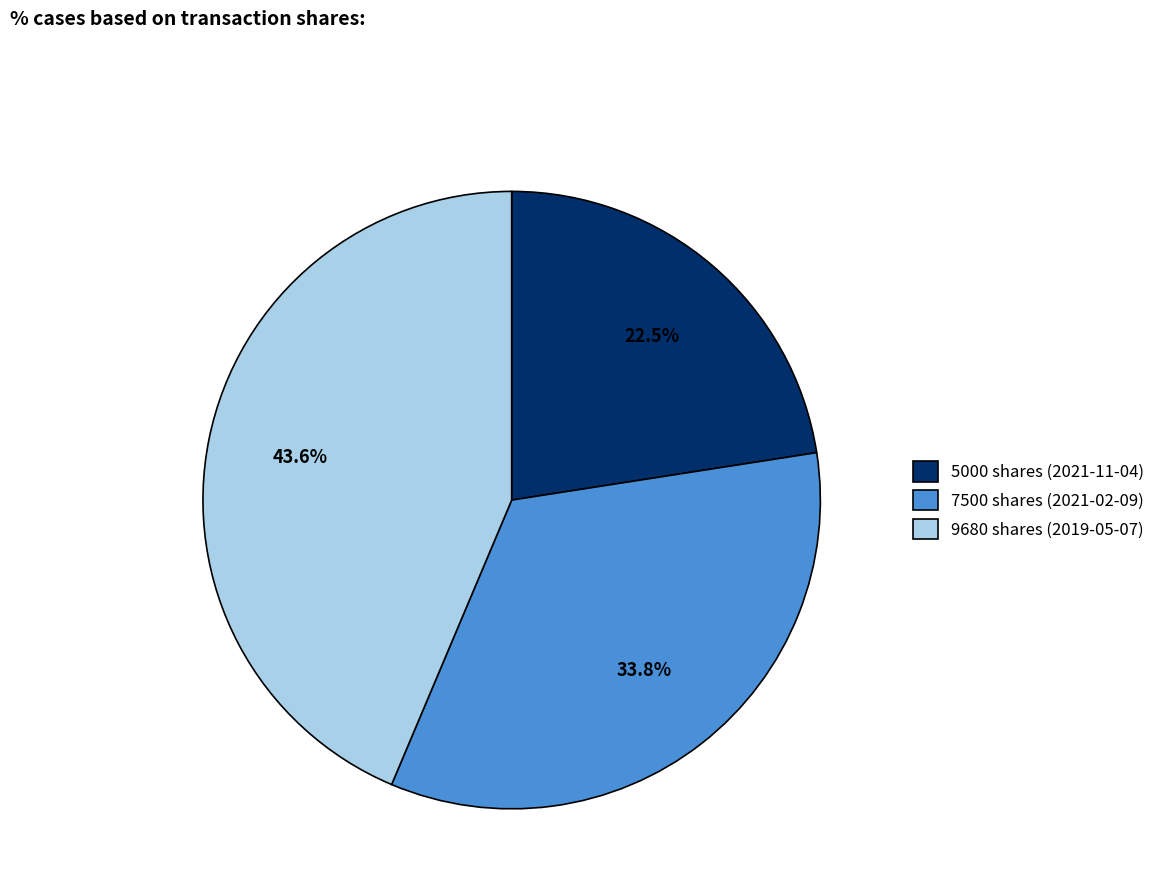

Rank the categories by value from lowest to highest.

5000 shares (2021-11-04), 7500 shares (2021-02-09), 9680 shares (2019-05-07)